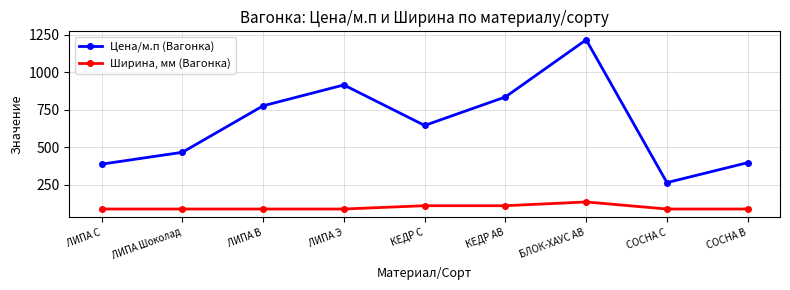

Reading right to left, what are all the values shown in this chart?

Цена/м.п (Вагонка): 397	264	1216	835	645	915	776	466	387
Ширина, мм (Вагонка): 88	88	135	110	110	88	88	88	88